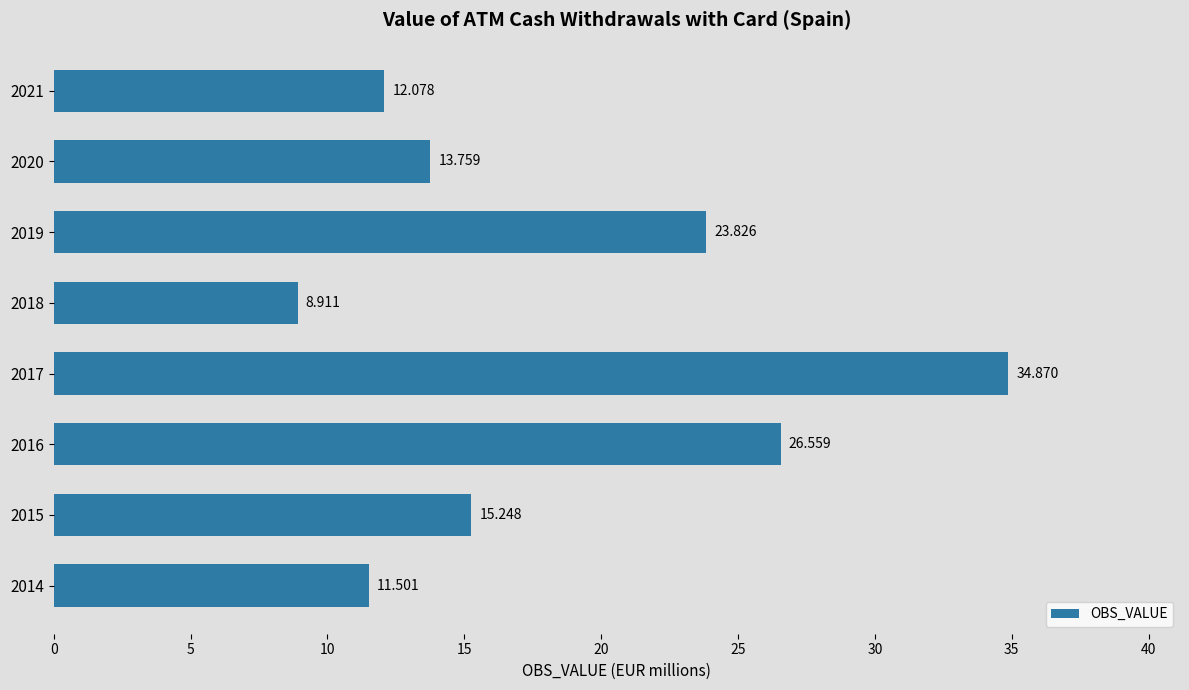

What is the maximum value shown in the chart?

34.9